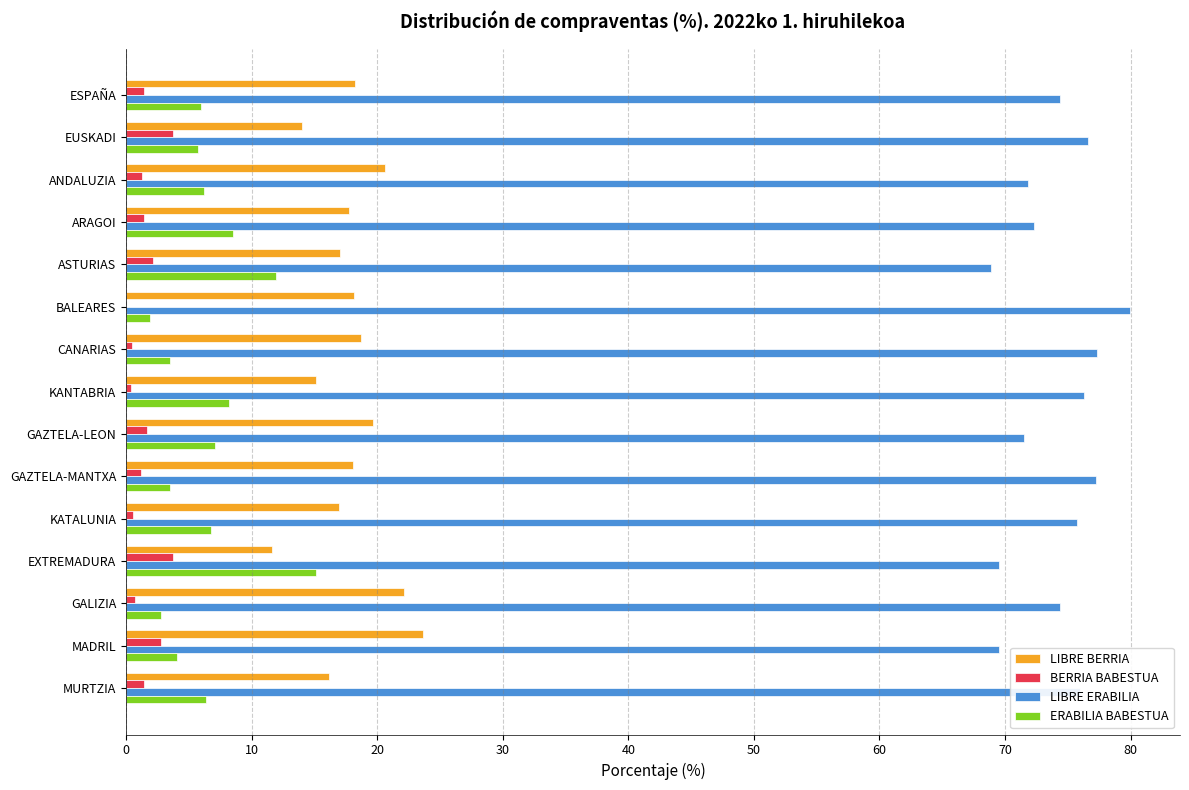

Is it true that LIBRE BERRIA equals 18.1 at GAZTELA-MANTXA?

True